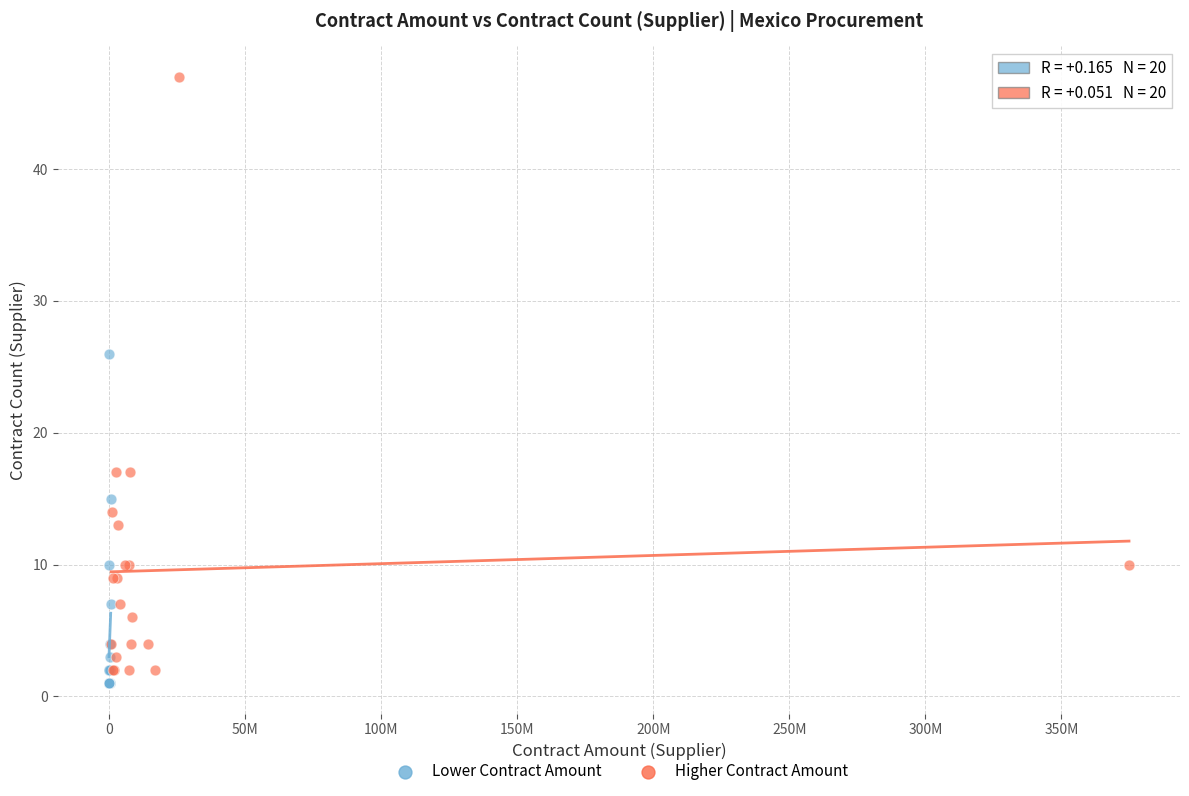

Which series has the widest spread of Y values?

Higher Contract Amount